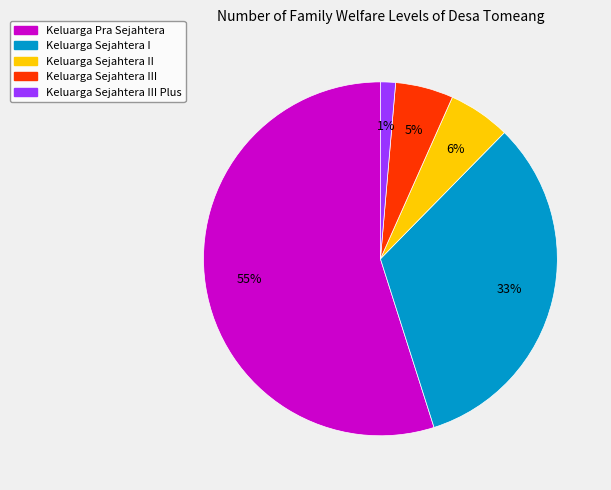

To the nearest percent, what is the average slice percentage?

20%